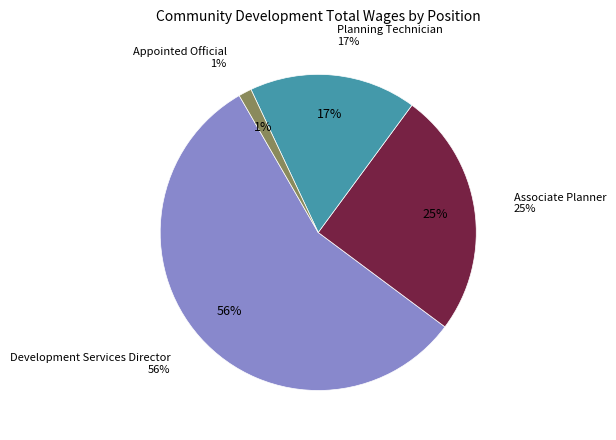

Between Planning Technician and Appointed Official, which is larger?

Planning Technician